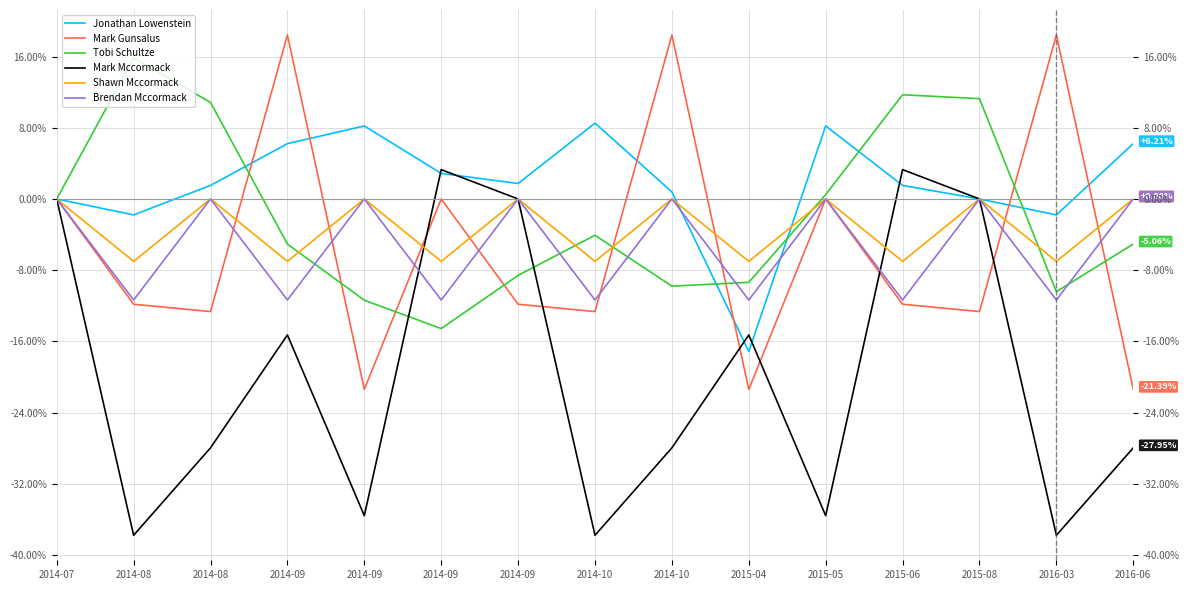

What is the difference between the maximum and minimum values in the Jonathan Lowenstein series?

25.6